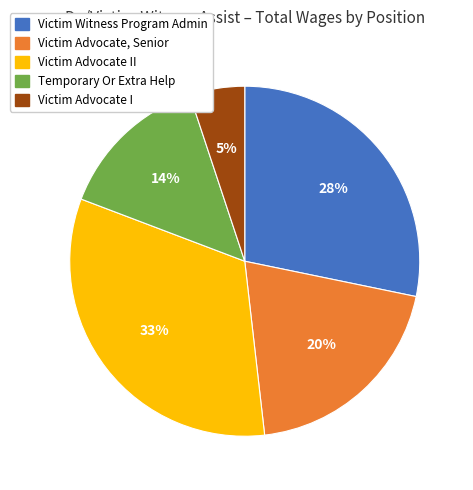

How many slices are in this pie chart?

5